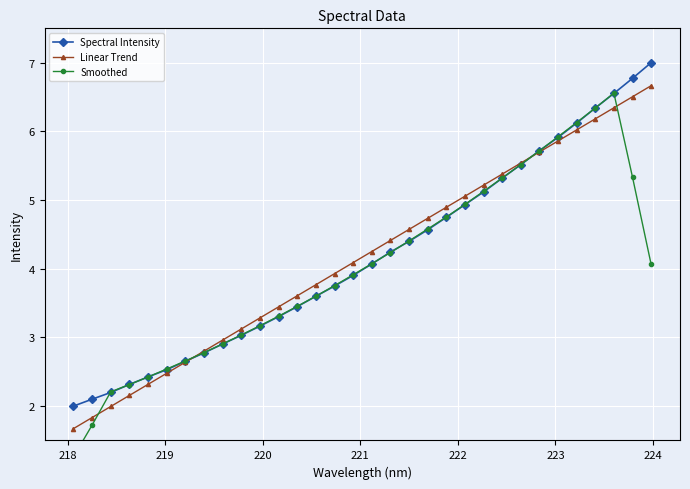

What is the maximum value for Linear Trend?

6.7